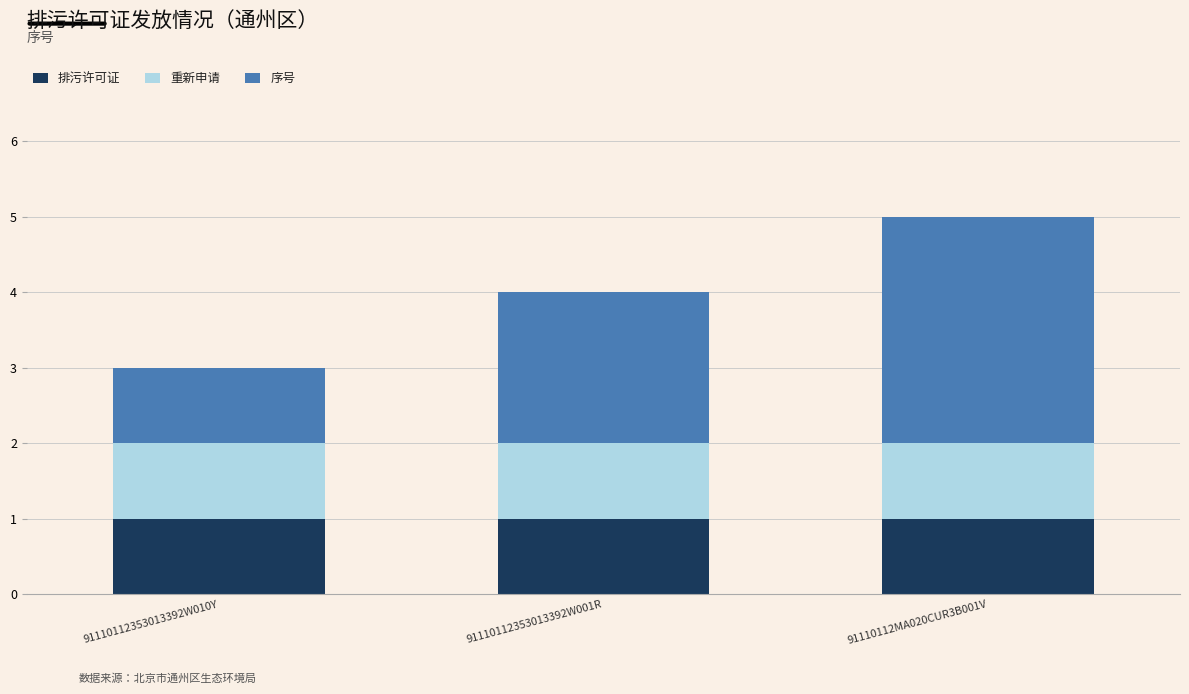

Is it true that 排污许可证 equals 0 at 91110112353013392W010Y?

False